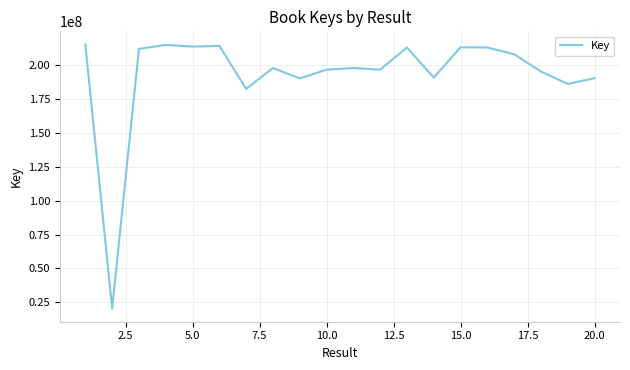

What is the maximum value shown in the chart?

215183395